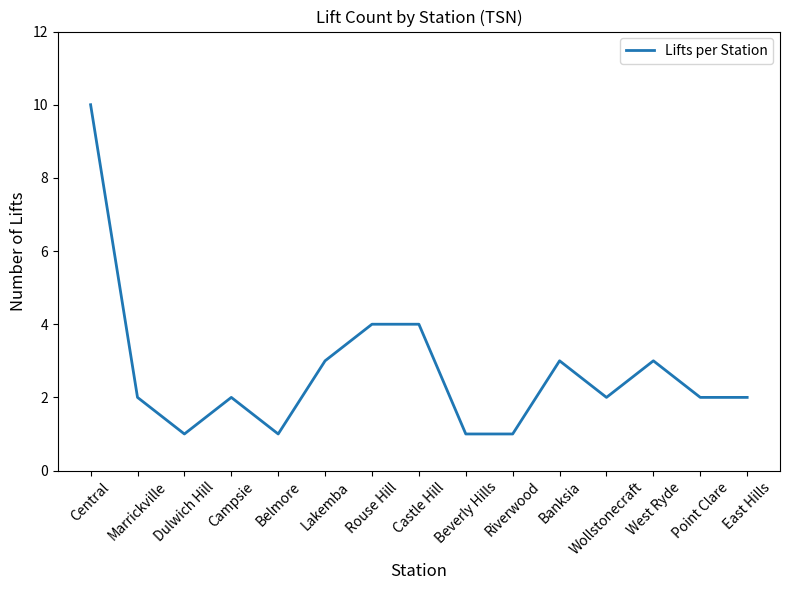

Reading left to right, what are all the values shown in this chart?

10	2	1	2	1	3	4	4	1	1	3	2	3	2	2